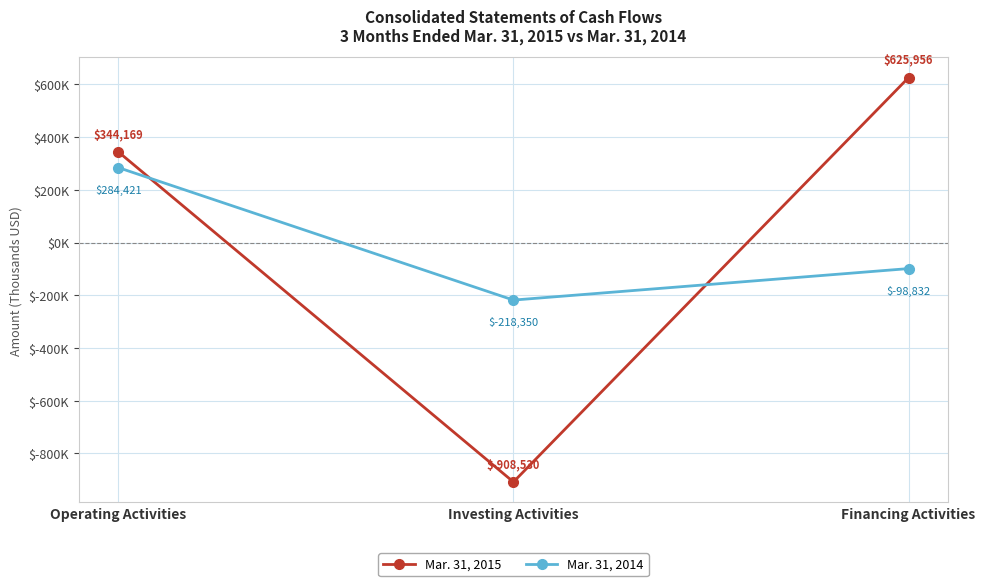

At which category is the sum across all series the highest?

Operating Activities